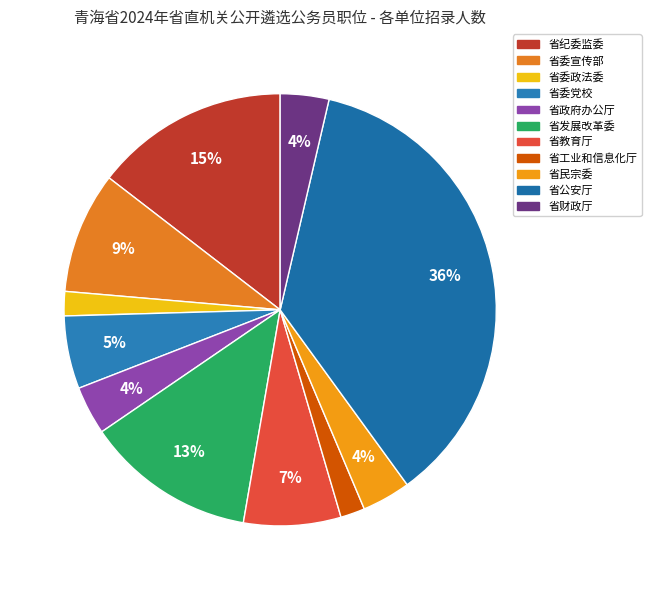

To the nearest percent, what is the difference between the 省公安厅 and 省委宣传部 slice percentages?

27%